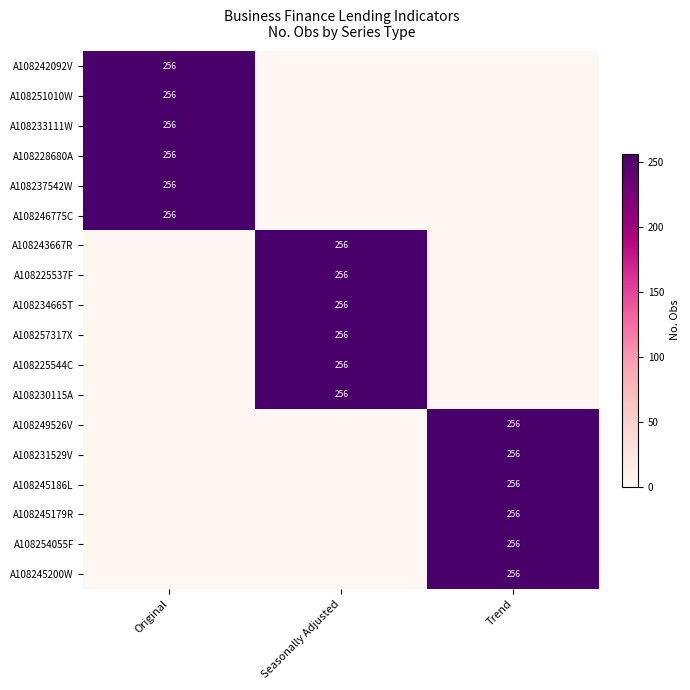

True or false: A108233111W has a value of 111 at Original.

False